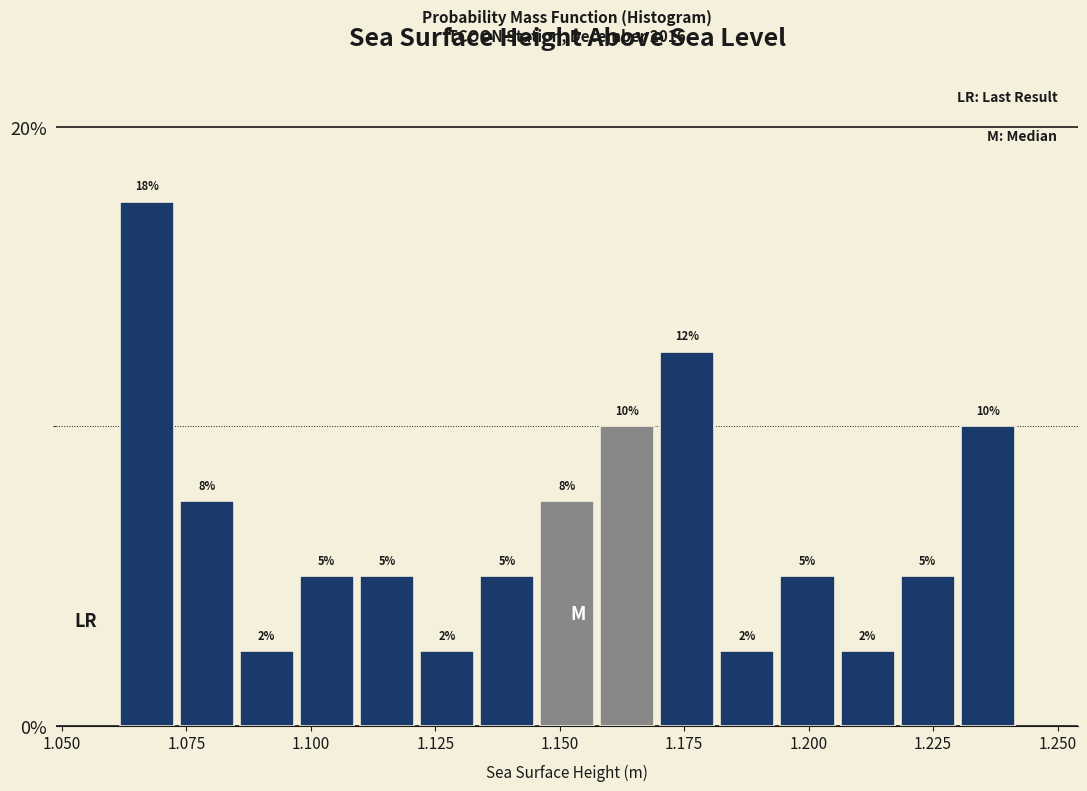

Around what value on the x-axis is the tallest bar? Give the approximate position of its centre, as read against the axis.

1.065